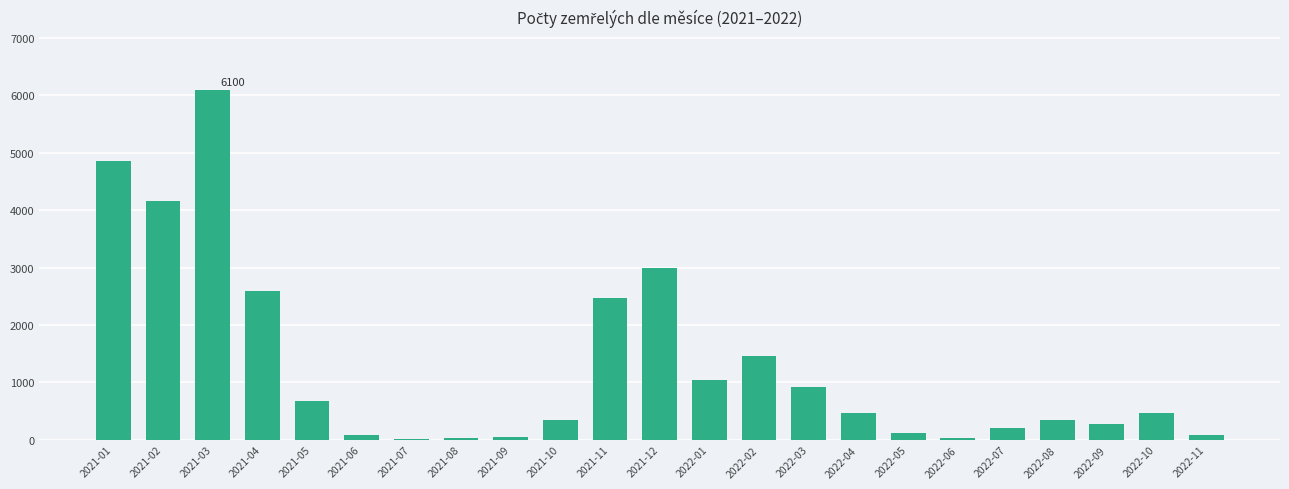

What is the maximum value shown in the chart?

6100